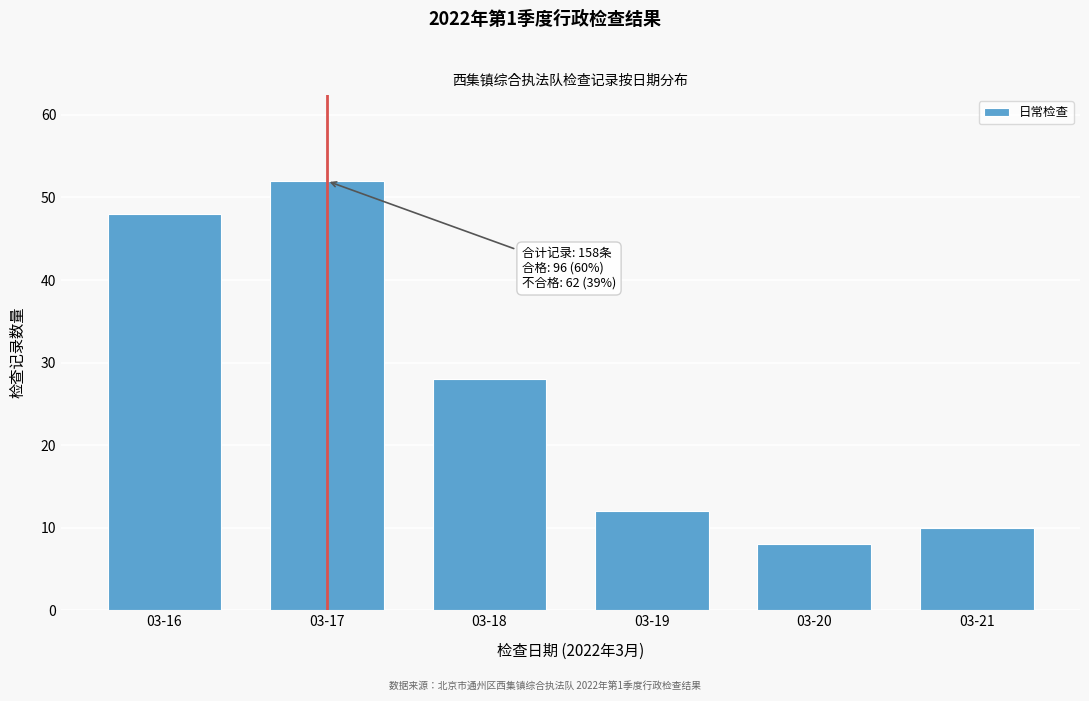

Reading left to right, list all the values displayed in this chart.

48	52	28	12	8	10